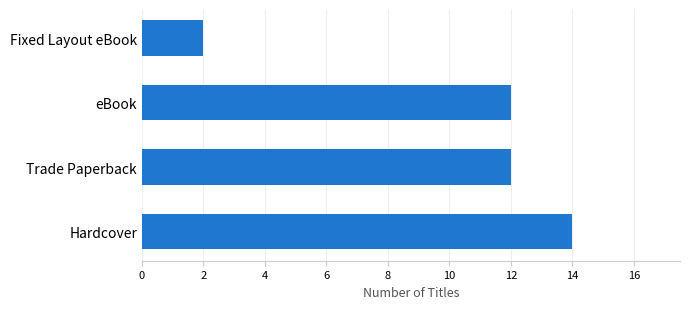

True or false: the data shows 3 at Fixed Layout eBook.

False